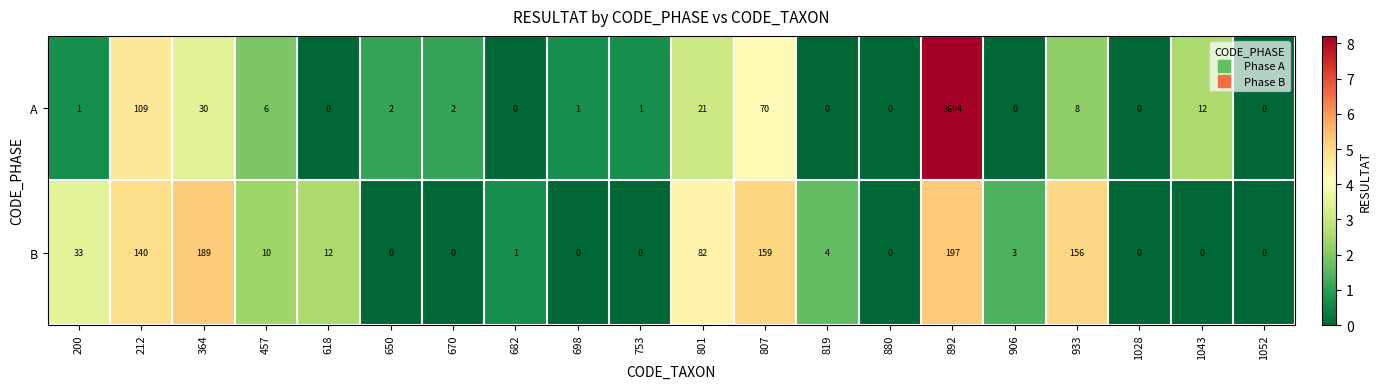

At which category does the chart reach its peak across all series?

892